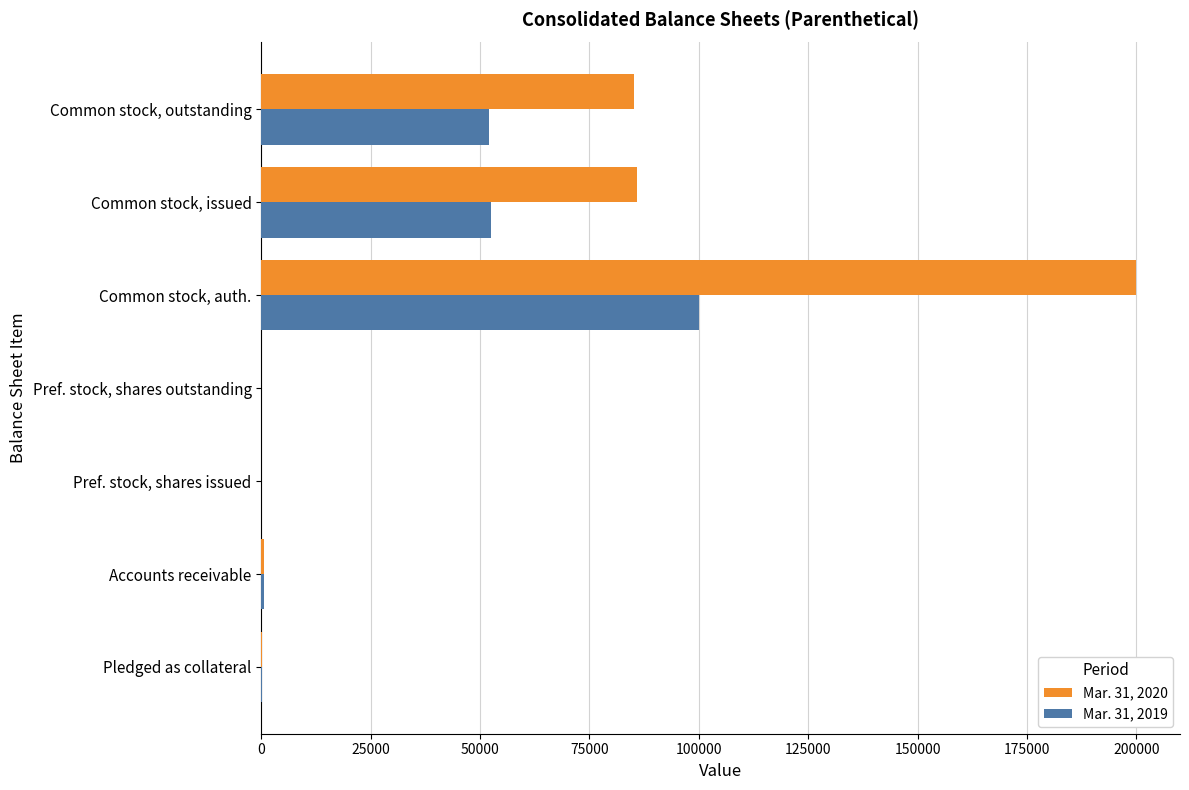

Is it true that Mar. 31, 2020 equals 200000 at Common stock, auth.?

True